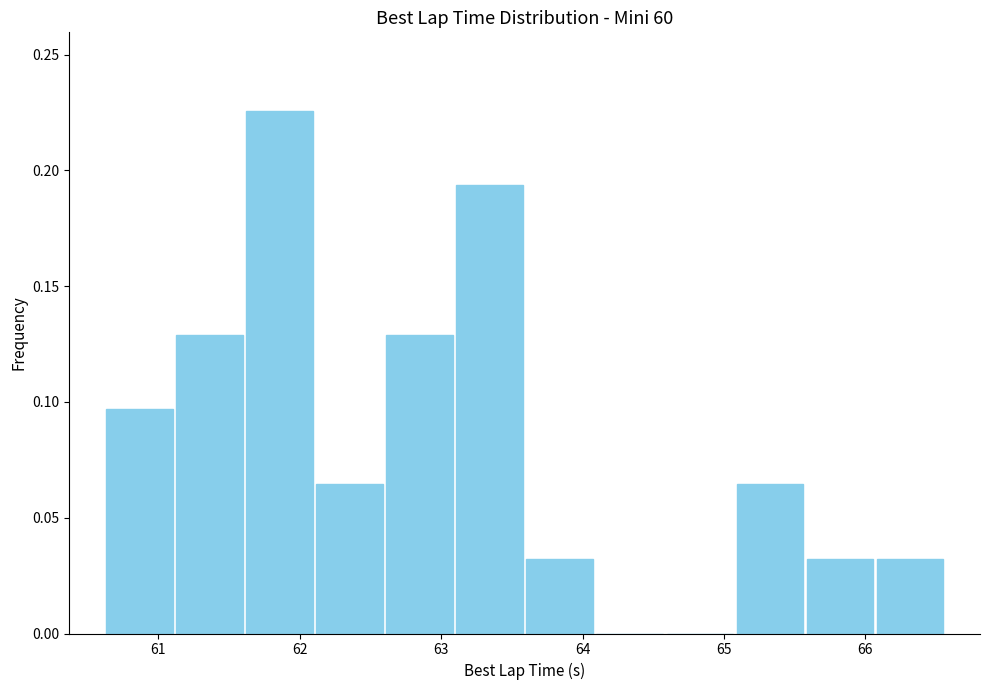

Which range on the x-axis has the tallest bar?

61.6 to 62.1